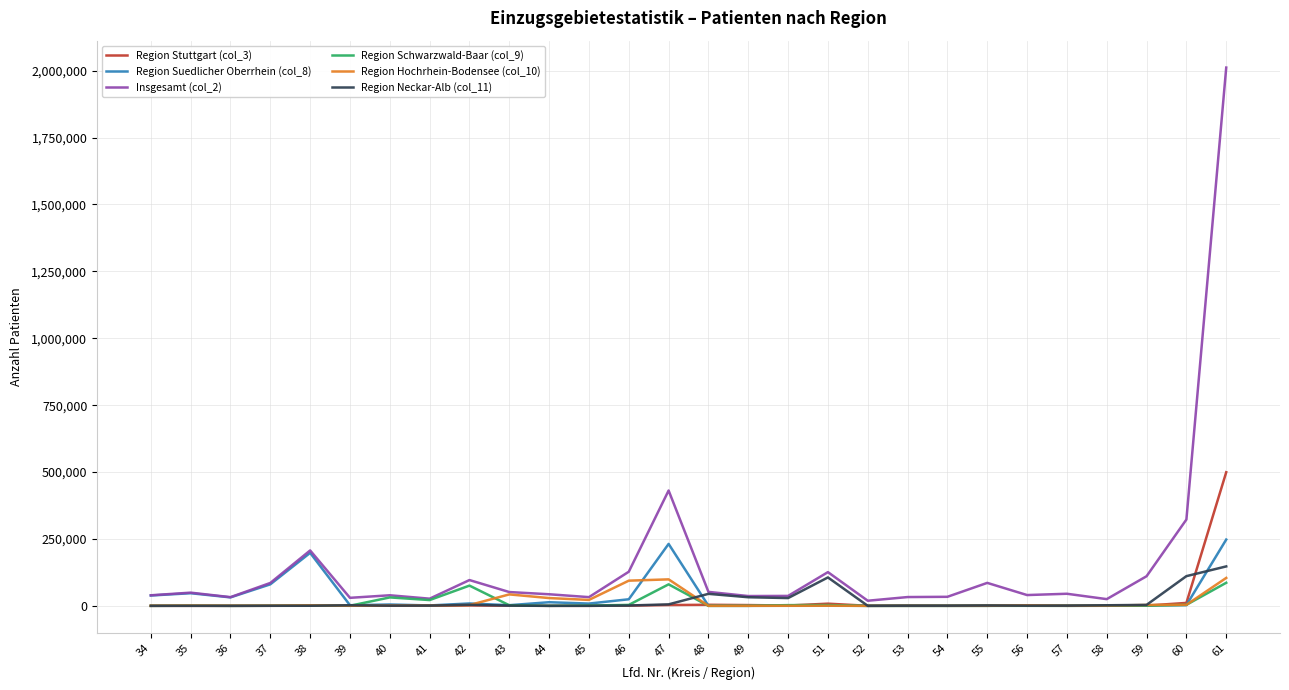

Which series has the widest spread of values?

Insgesamt (col_2)